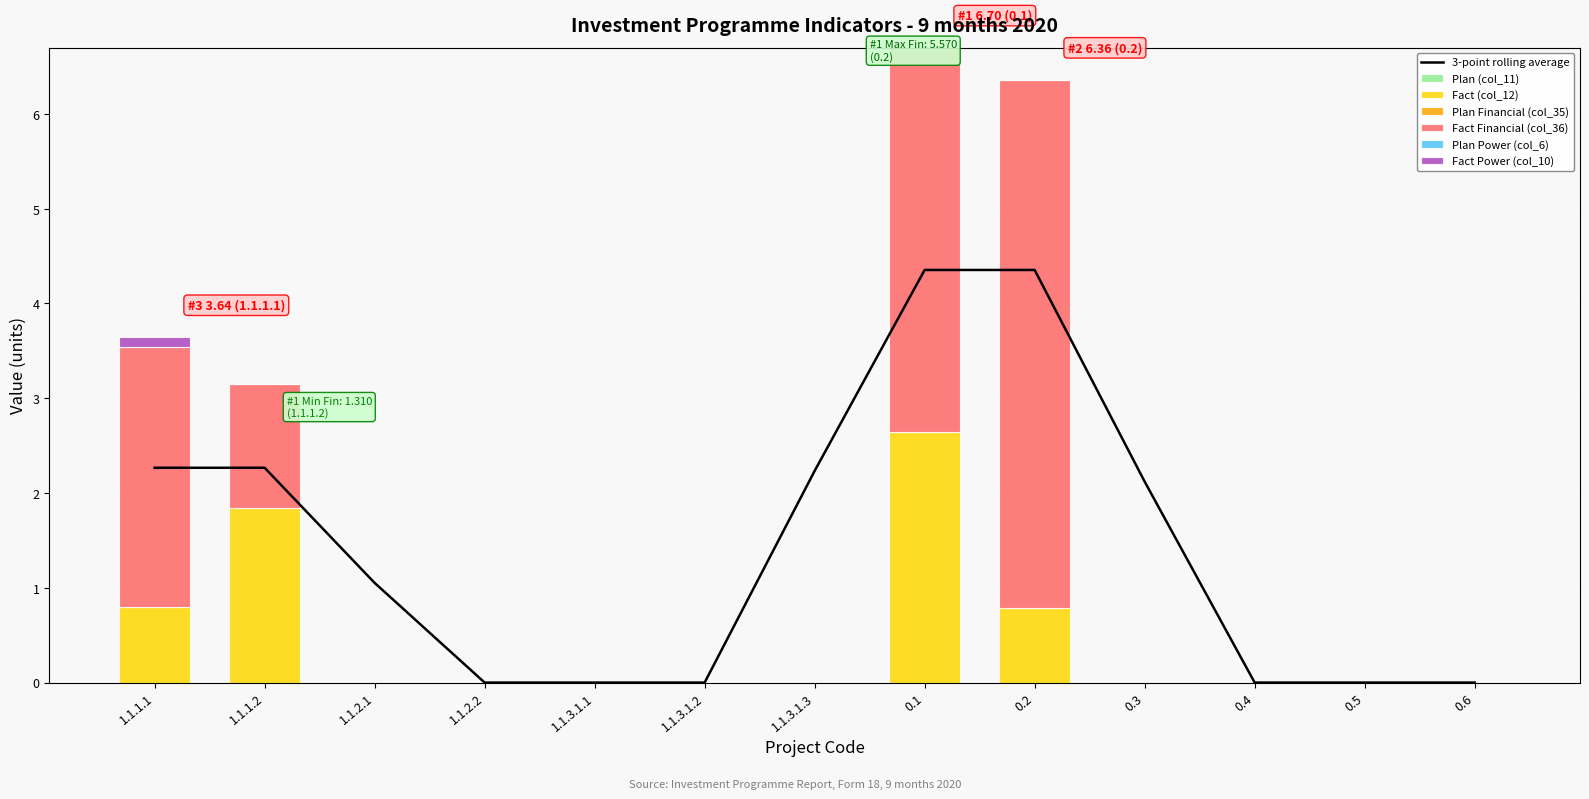

Reading right to left, transcribe all the data shown in this chart.

Fact (col_12): 0.6=0.0	0.5=0.0	0.4=0.0	0.3=0.0	0.2=0.8	0.1=2.6	1.1.3.1.3=0.0	1.1.3.1.2=0.0	1.1.3.1.1=0.0	1.1.2.2=0.0	1.1.2.1=0.0	1.1.1.2=1.8	1.1.1.1=0.8
Fact Financial (col_36): 0.6=0.0	0.5=0.0	0.4=0.0	0.3=0.0	0.2=5.6	0.1=4.1	1.1.3.1.3=0.0	1.1.3.1.2=0.0	1.1.3.1.1=0.0	1.1.2.2=0.0	1.1.2.1=0.0	1.1.1.2=1.3	1.1.1.1=2.7
Fact Power (col_10): 0.6=0.0	0.5=0.0	0.4=0.0	0.3=0.0	0.2=0.0	0.1=0.0	1.1.3.1.3=0.0	1.1.3.1.2=0.0	1.1.3.1.1=0.0	1.1.2.2=0.0	1.1.2.1=0.0	1.1.1.2=0.0	1.1.1.1=0.1